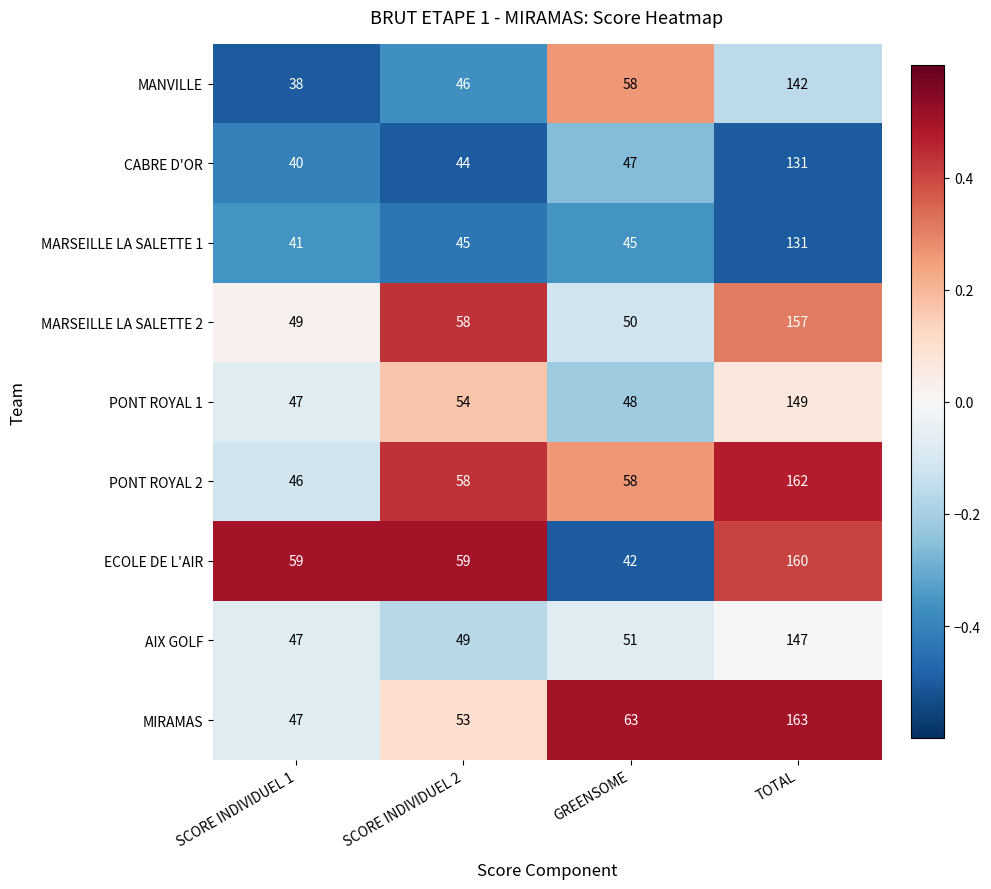

What is the sum of all PONT ROYAL 1 values?

298